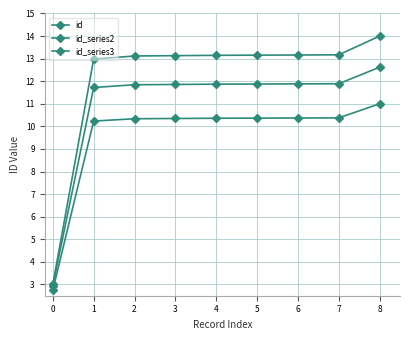

What is the maximum value shown in the chart?

14.0